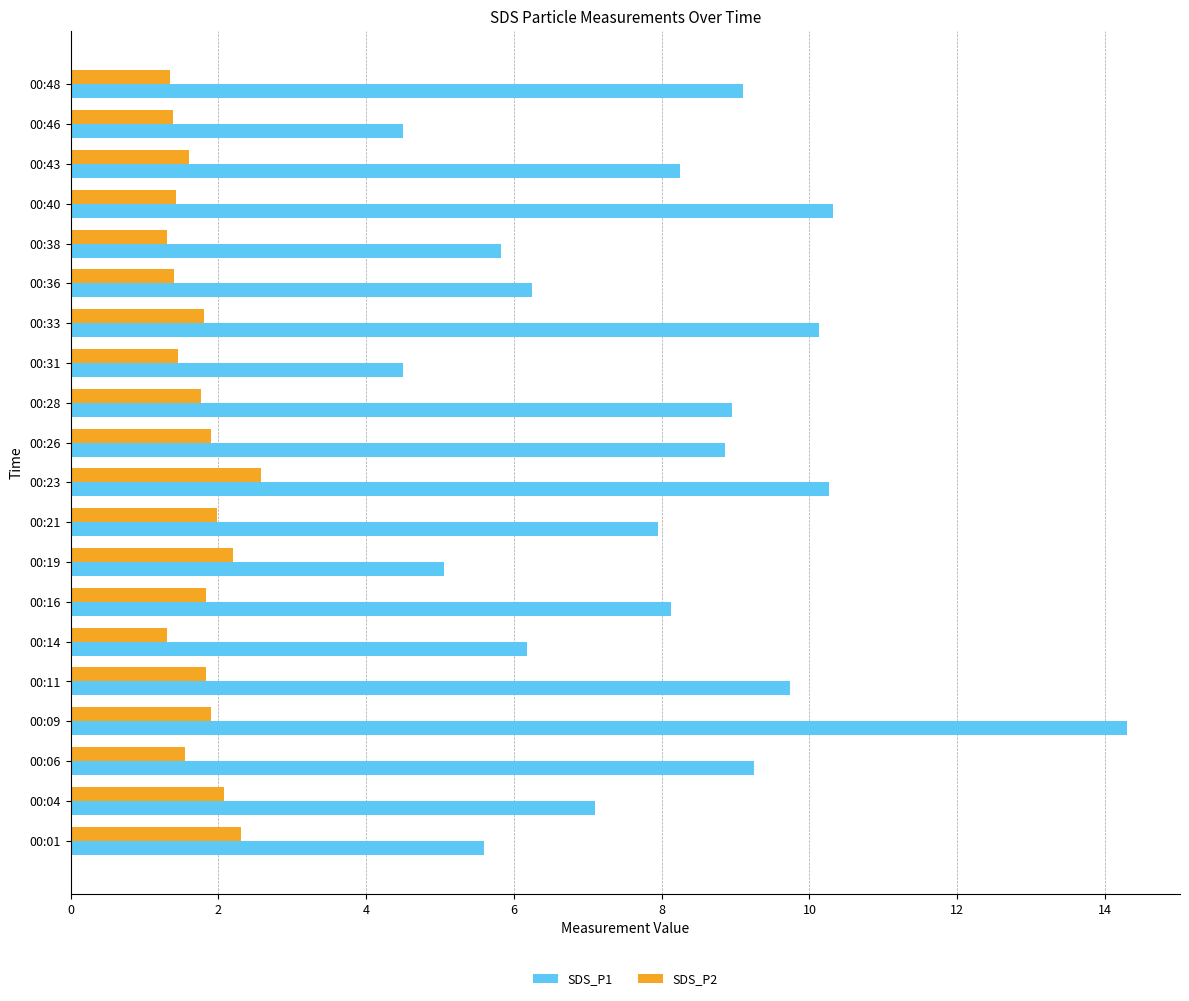

Rank the series by their maximum value, from highest to lowest.

SDS_P1, SDS_P2